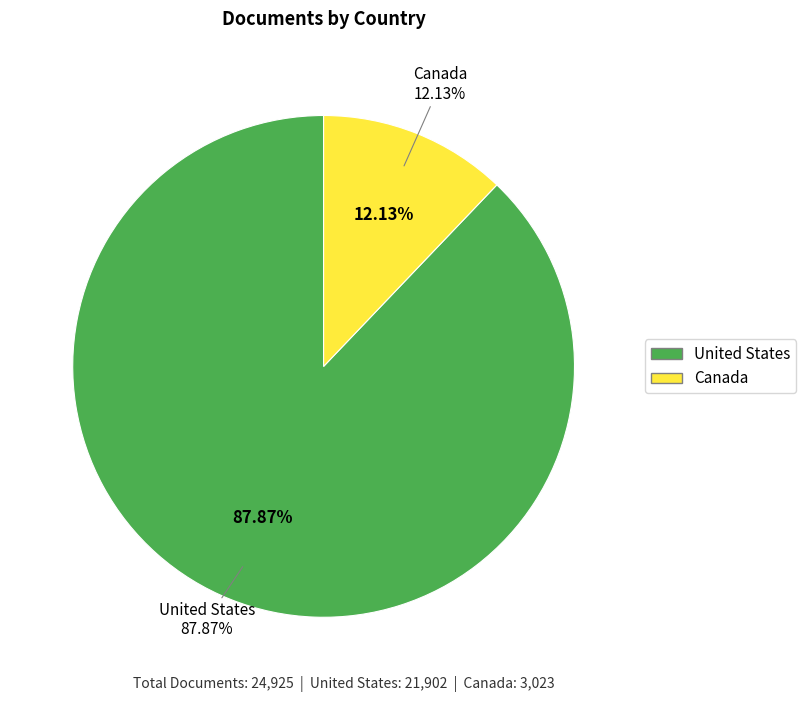

Rank the categories by value from lowest to highest.

Canada, United States